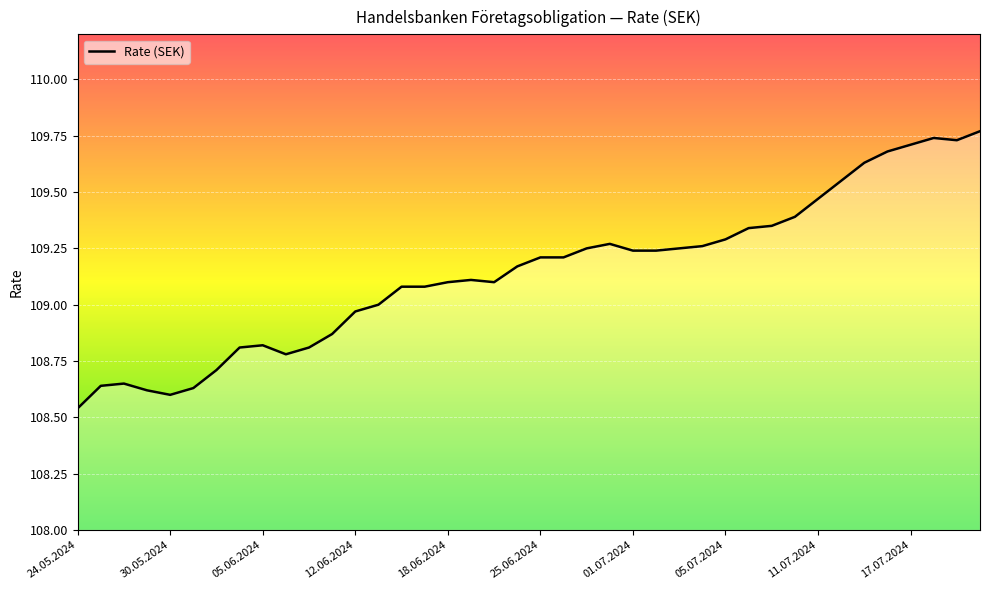

What is the difference between the maximum and minimum values?

1.2